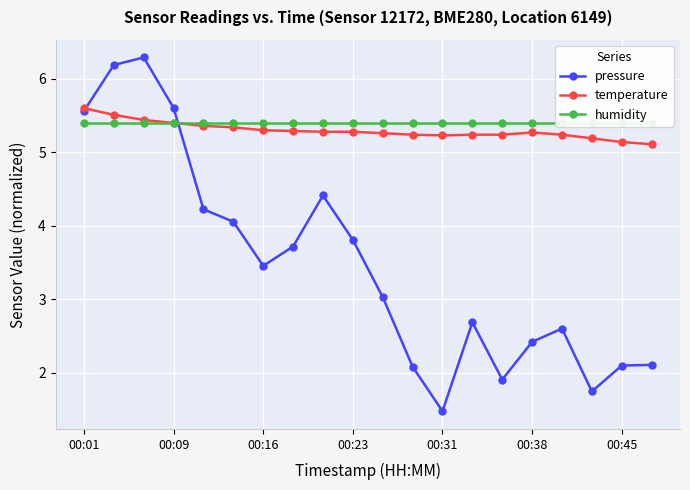

At which category does pressure reach its first local valley?

00:16